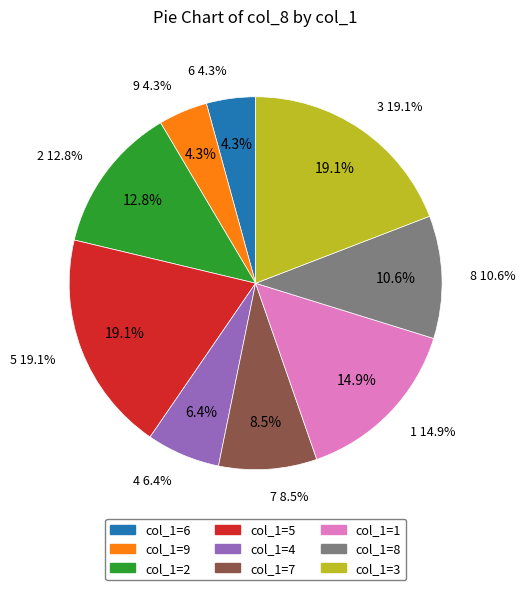

Count the number of slices in the pie.

9